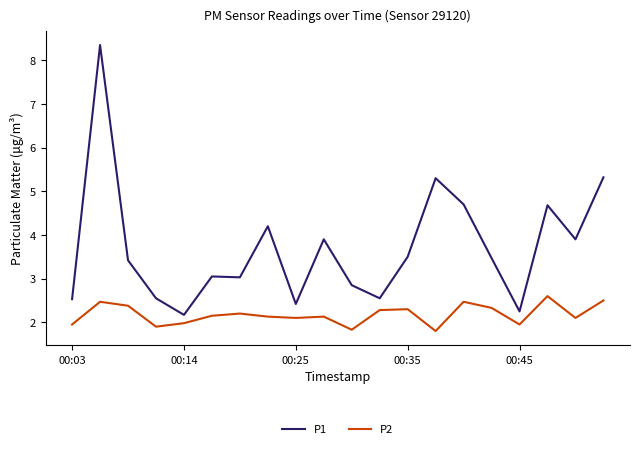

What are all the series names shown in the legend?

P1, P2